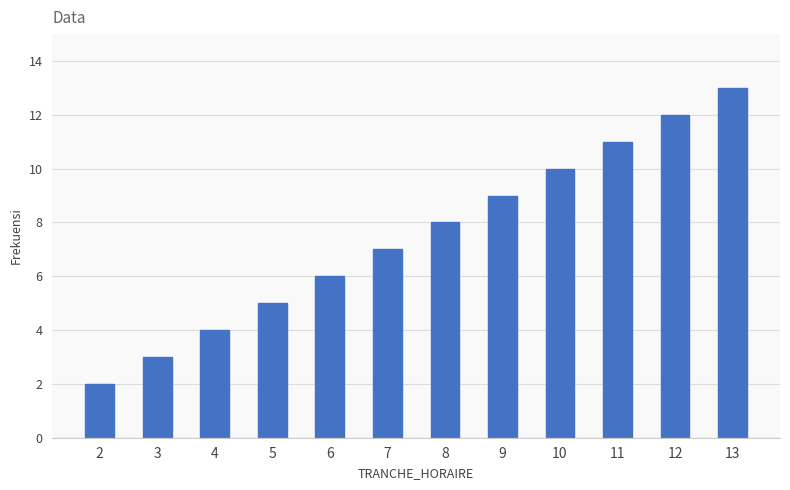

How many bars are there in total?

12